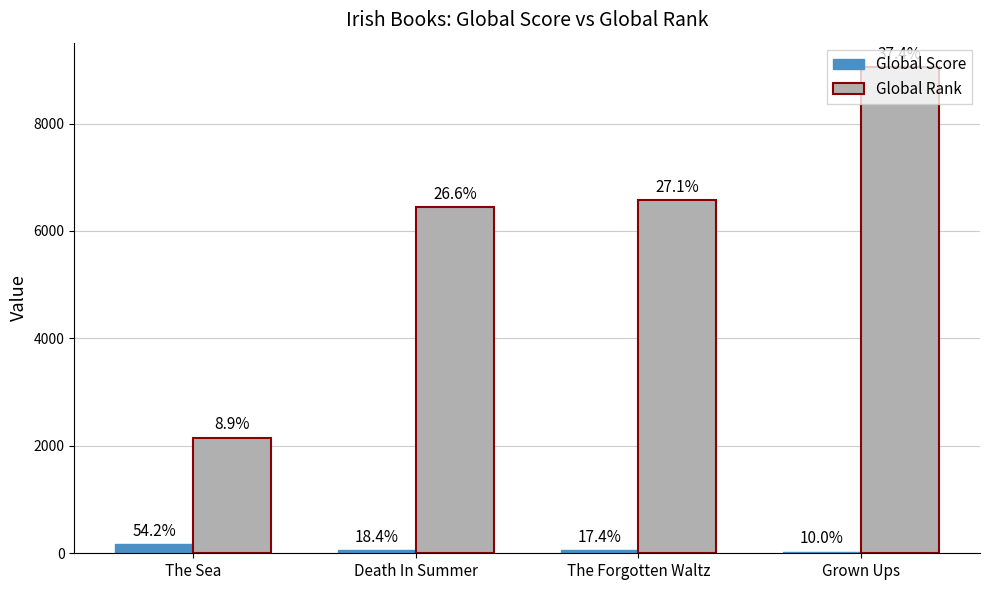

Are the bars grouped side by side (vs. stacked)?

Yes